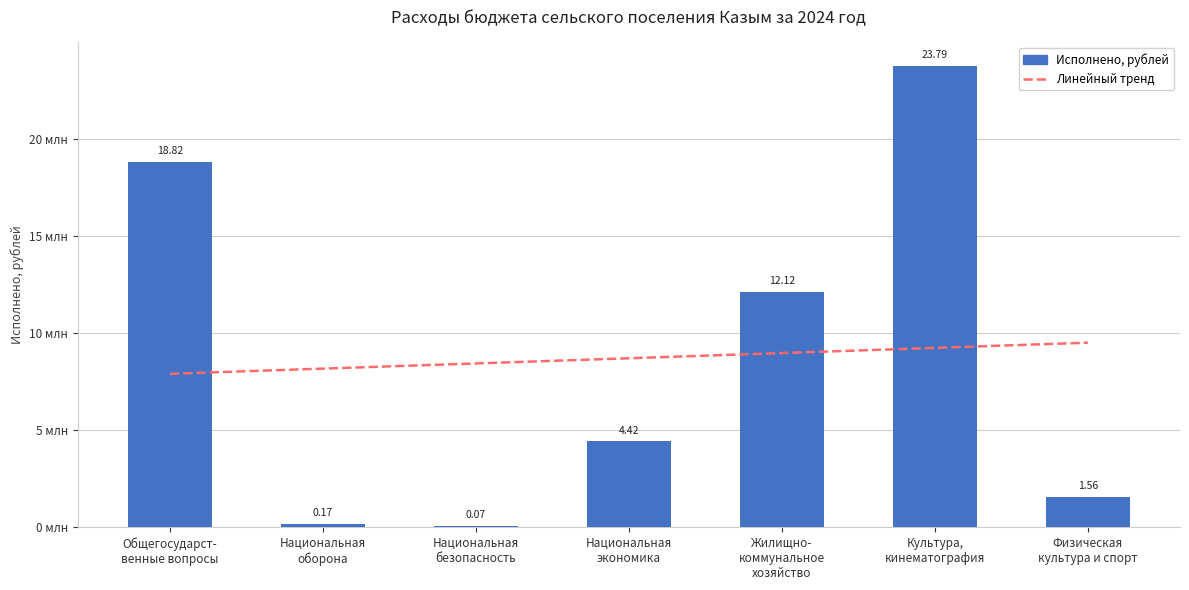

What is the value of the 1st bar from the left?

18821156.3